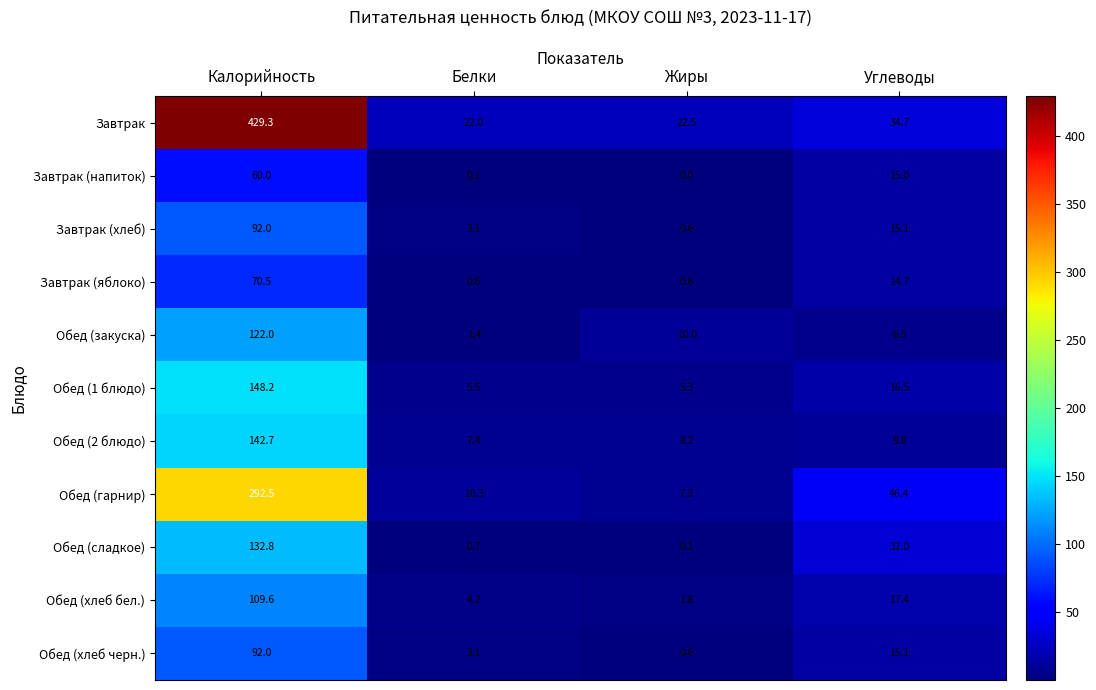

What value does the Обед (хлеб черн.) series have at Калорийность?

92.0